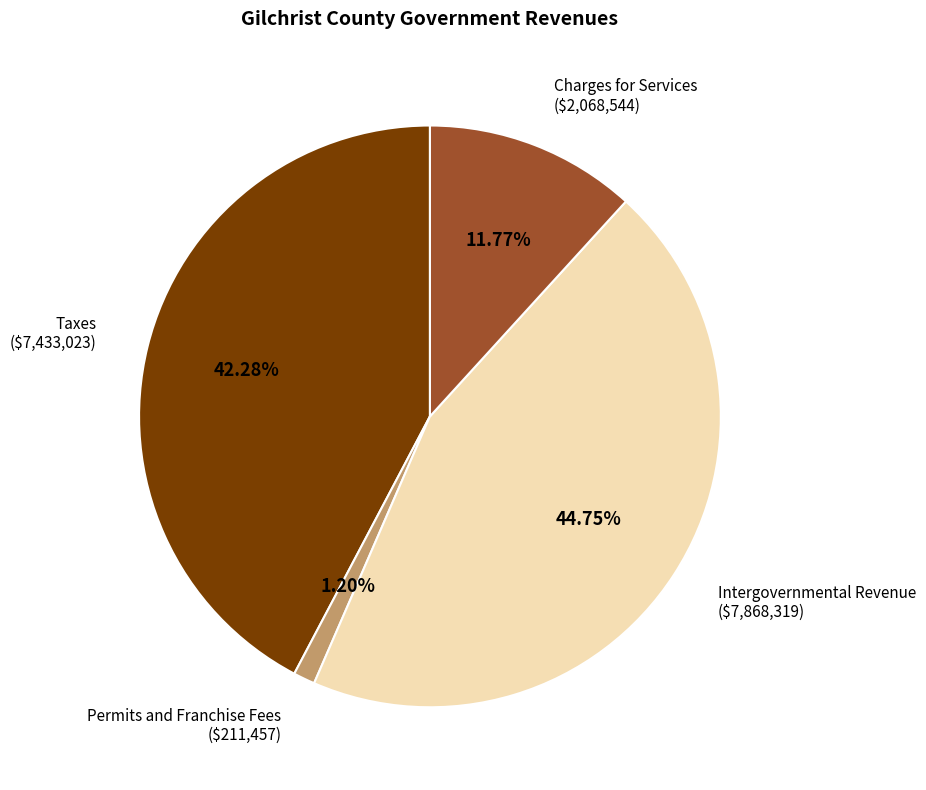

How much of the chart is everything except Taxes?

57.7%